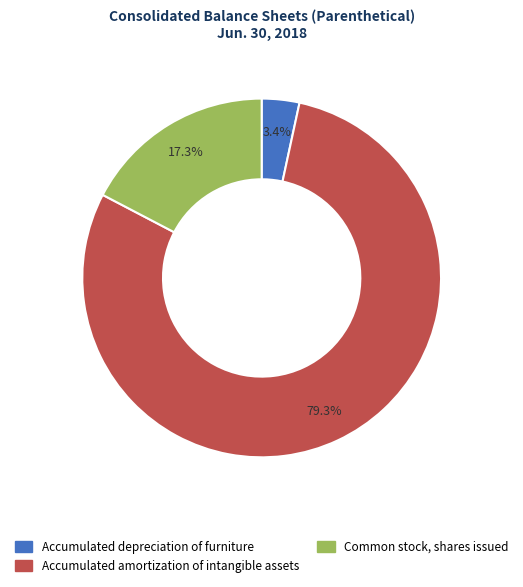

Which slice is the smallest?

Accumulated depreciation of furniture